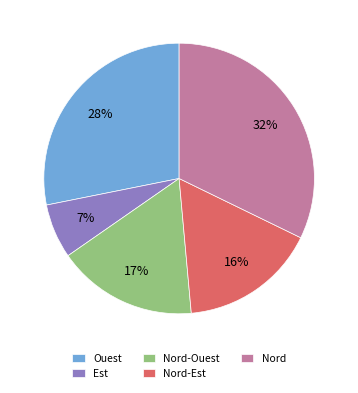

To the nearest percent, what is the average slice percentage?

20%